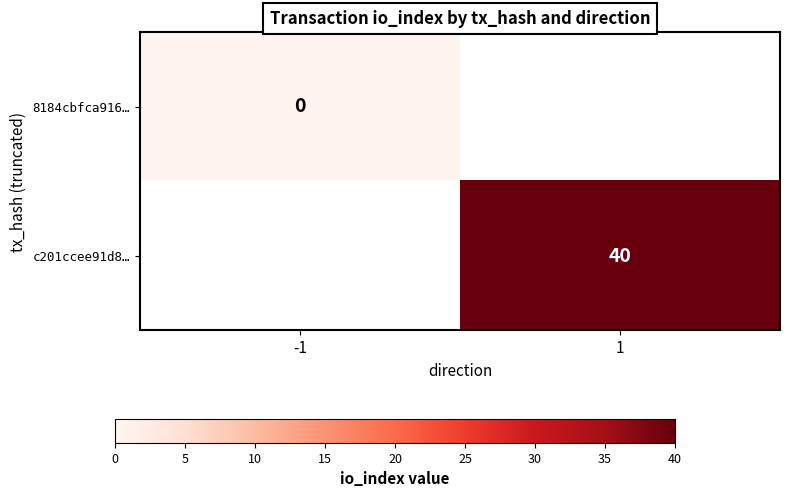

Is it true that c201ccee91d8… equals 64 at 1?

False